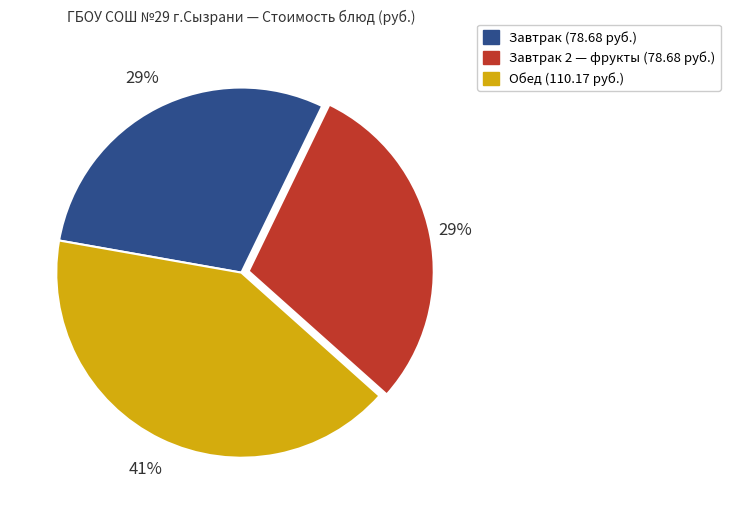

To the nearest percent, what is the average slice percentage?

33%